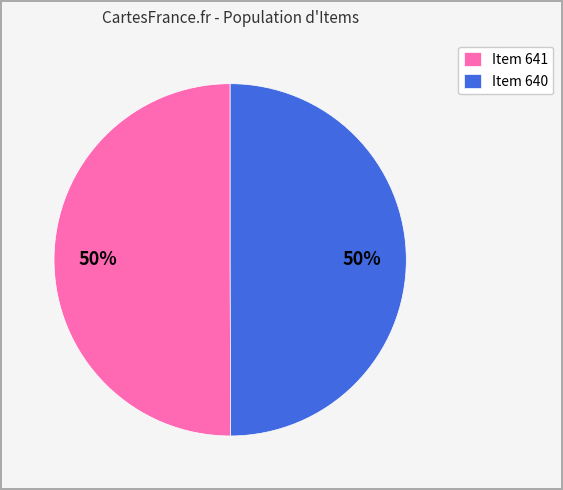

To the nearest percent, what is the combined percentage of Item 640 and Item 641?

100%